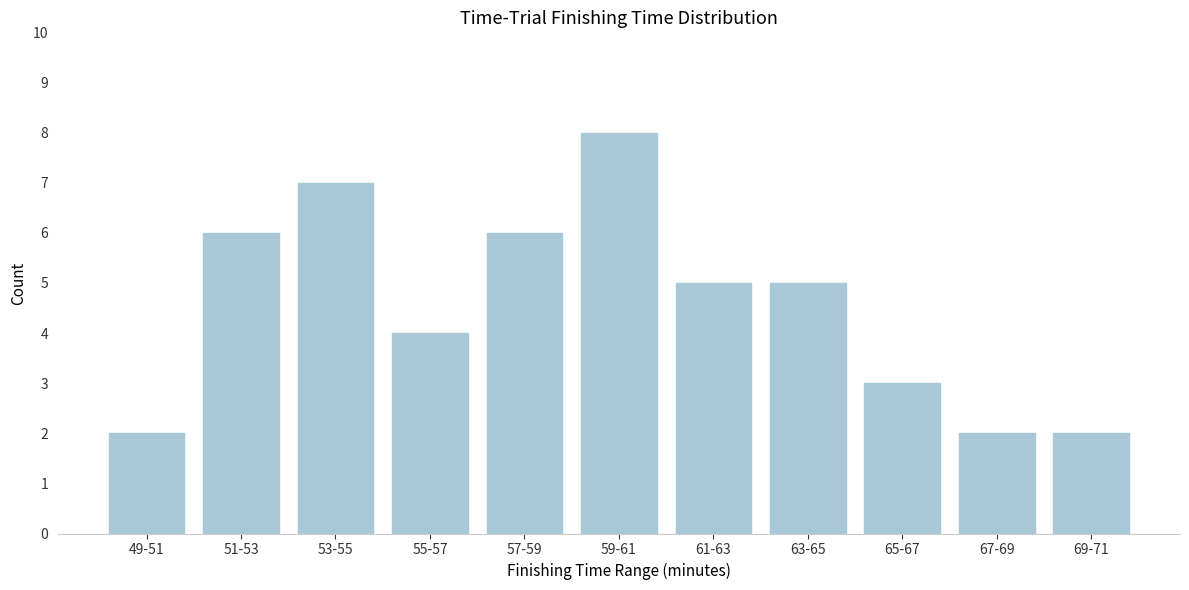

Reading left to right, list all the values displayed in this chart.

49-51=2	51-53=6	53-55=7	55-57=4	57-59=6	59-61=8	61-63=5	63-65=5	65-67=3	67-69=2	69-71=2